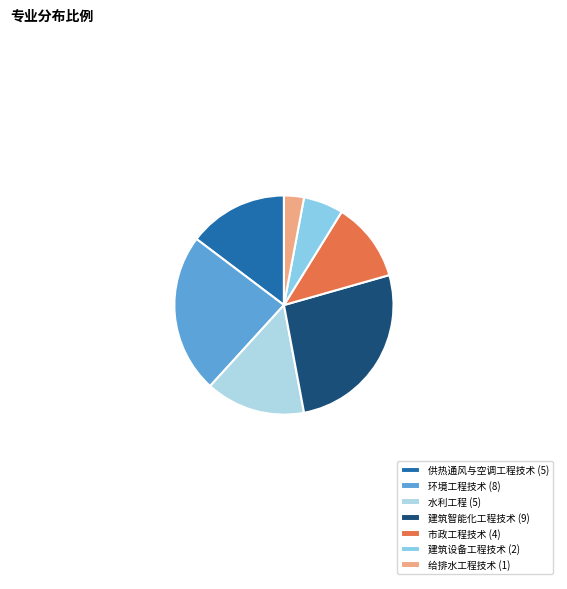

Does 市政工程技术 represent more than half of the total?

No